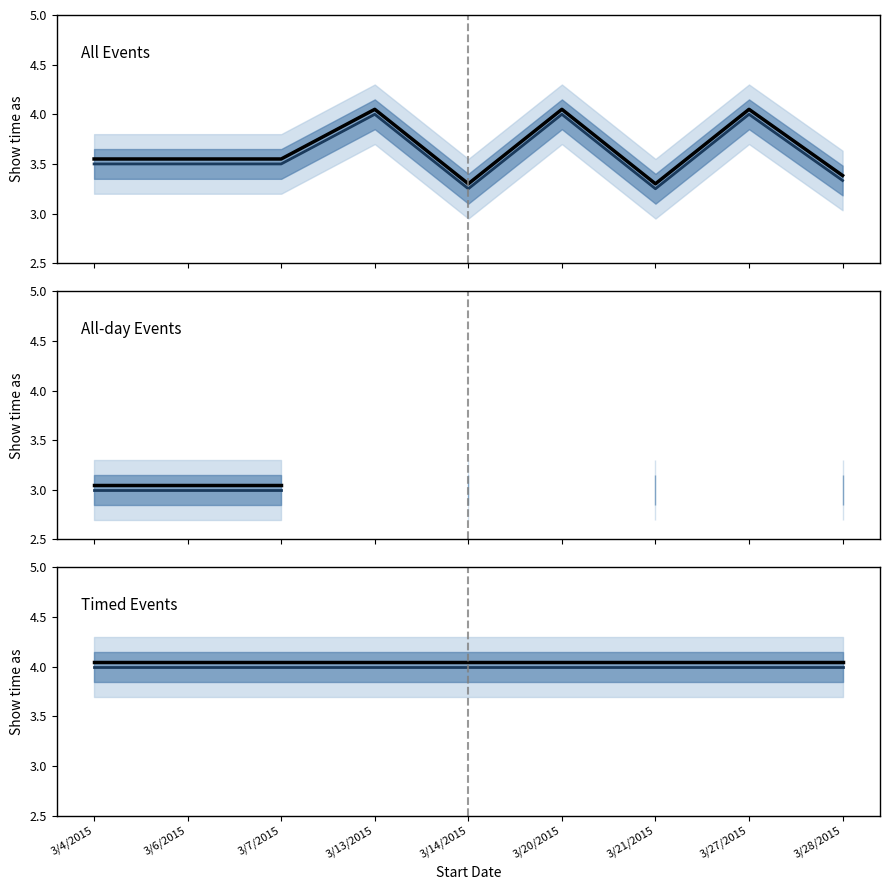

List the labels in order of All Events (mean) value, smallest first.

3/14/2015, 3/21/2015, 3/28/2015, 3/4/2015, 3/6/2015, 3/7/2015, 3/13/2015, 3/20/2015, 3/27/2015